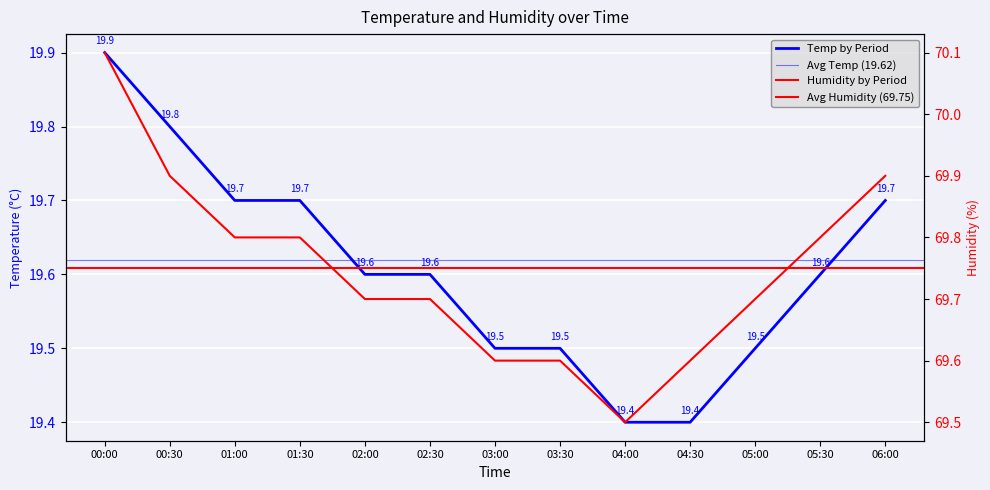

At which category does the chart reach its peak across all series?

00:00